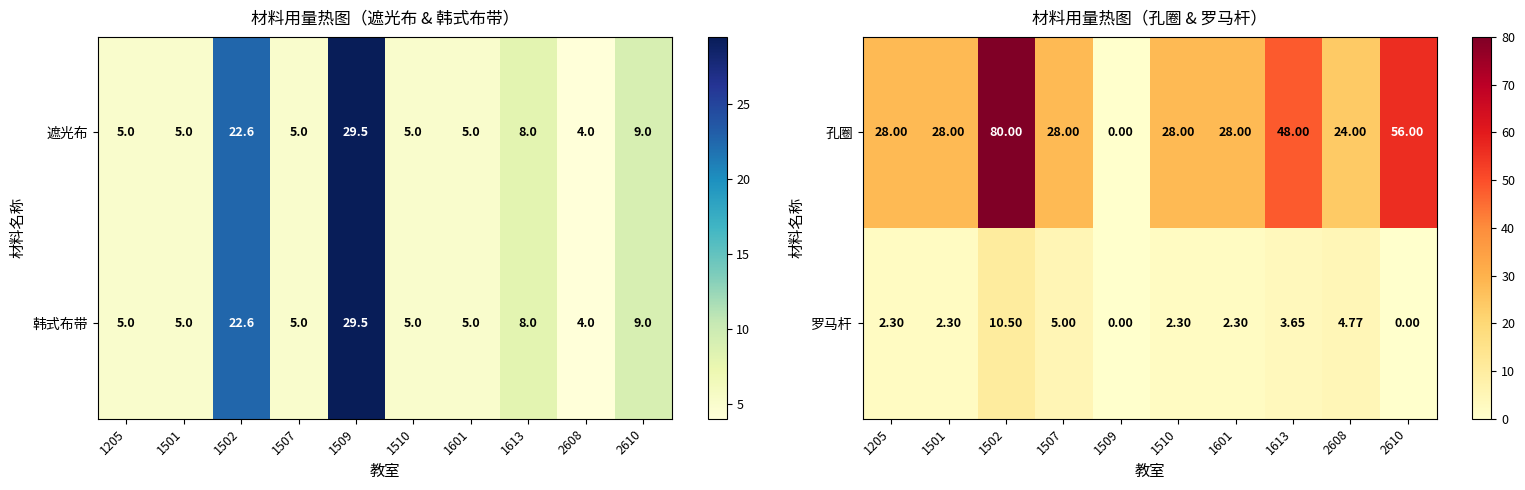

The value of 罗马杆 at 2610 is 4.6. True or false?

False